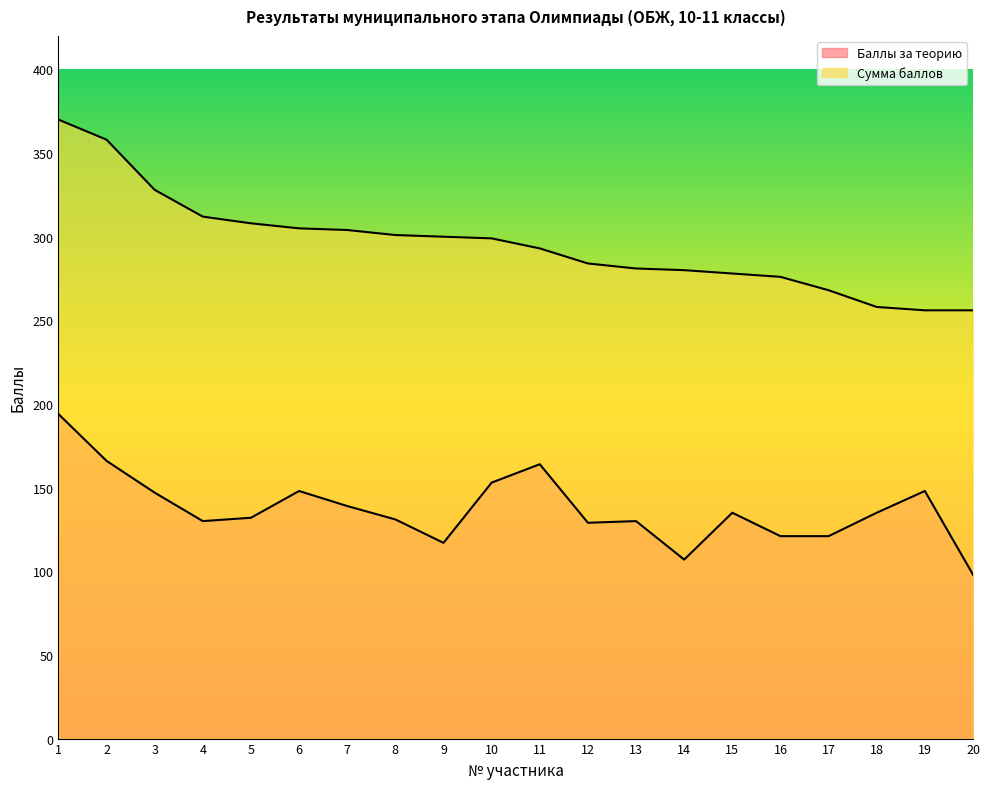

Rank the series by their average value, from highest to lowest.

Сумма баллов, Баллы за теорию